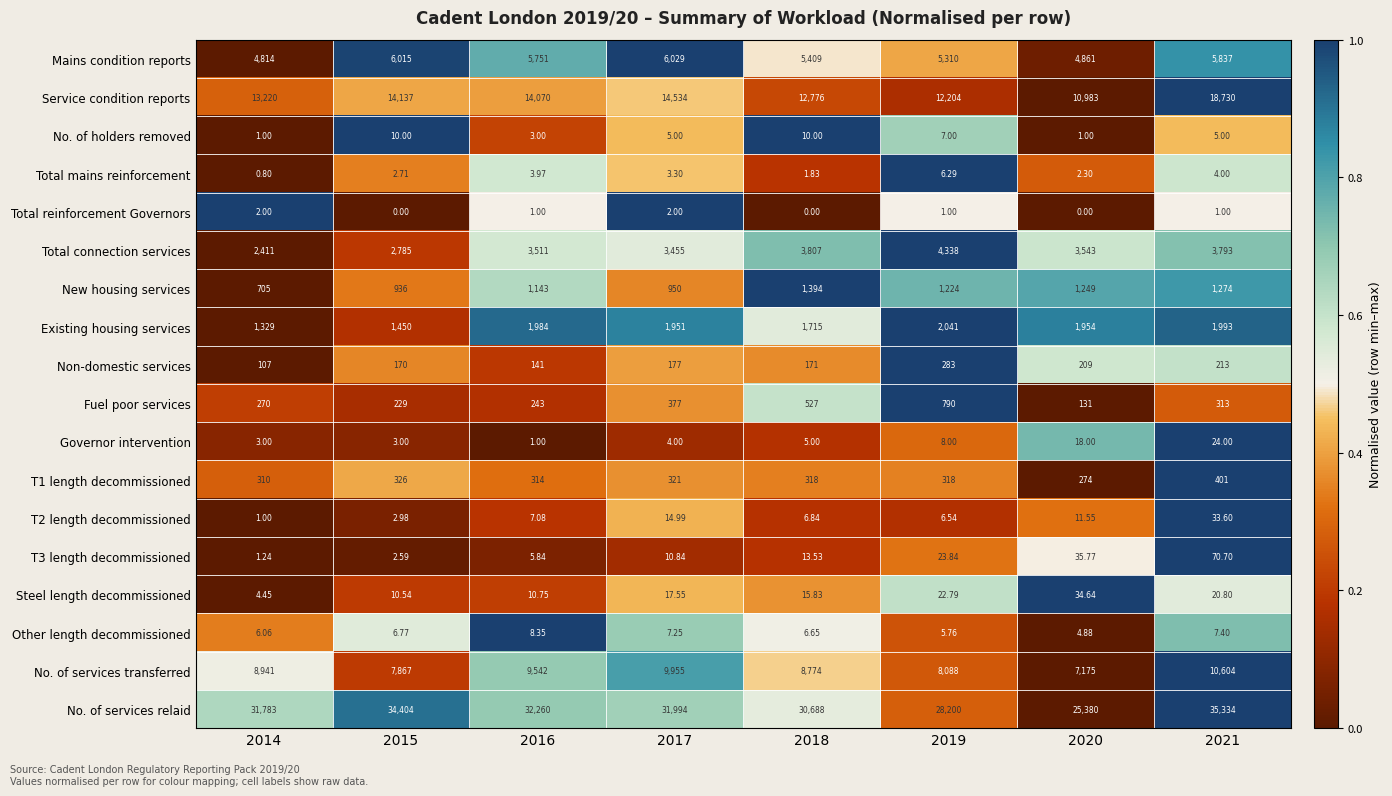

Which series has the largest range (max minus min)?

No. of services relaid